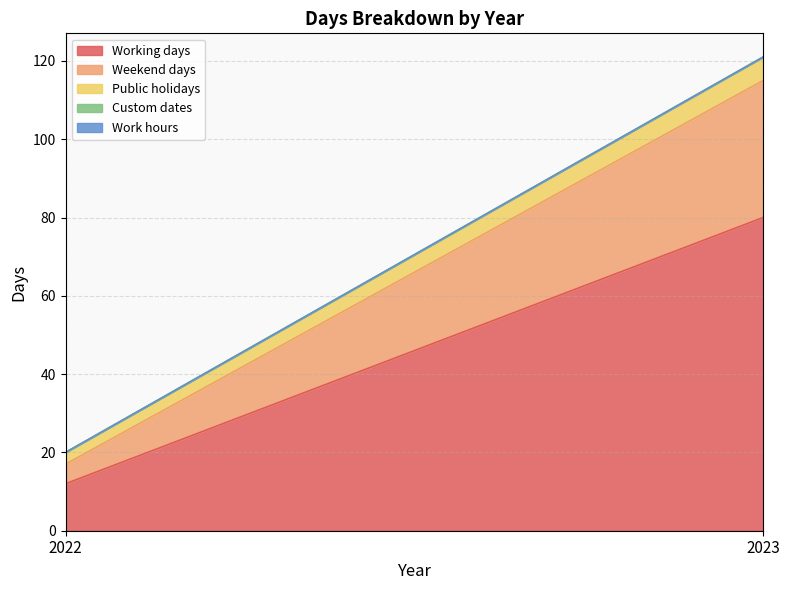

Reading right to left, what are all the values shown in this chart?

Working days: 2023=80	2022=12
Weekend days: 2023=35	2022=5
Public holidays: 2023=6	2022=3
Custom dates: 2023=0	2022=0
Work hours: 2023=0	2022=0